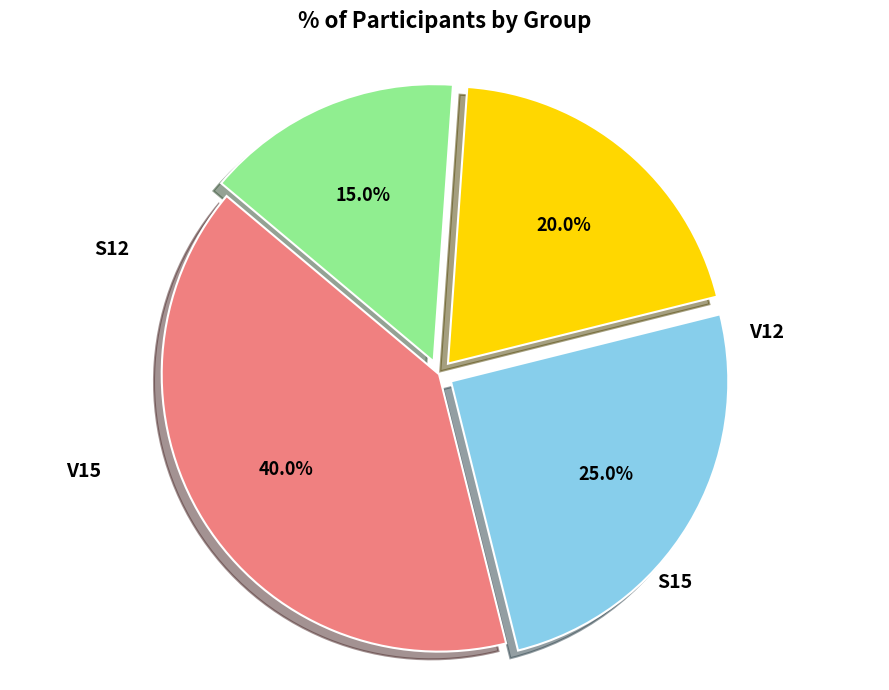

Is there any slice that represents more than half of the pie?

No